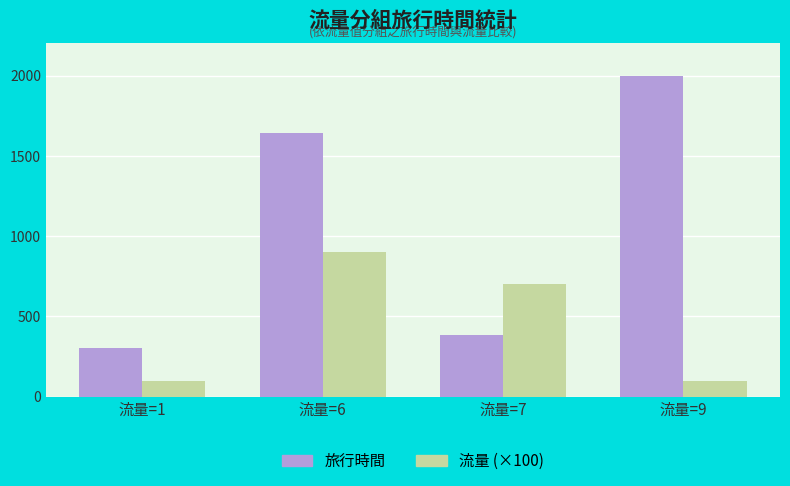

Read the 流量 (×100) value at 流量=7.

700